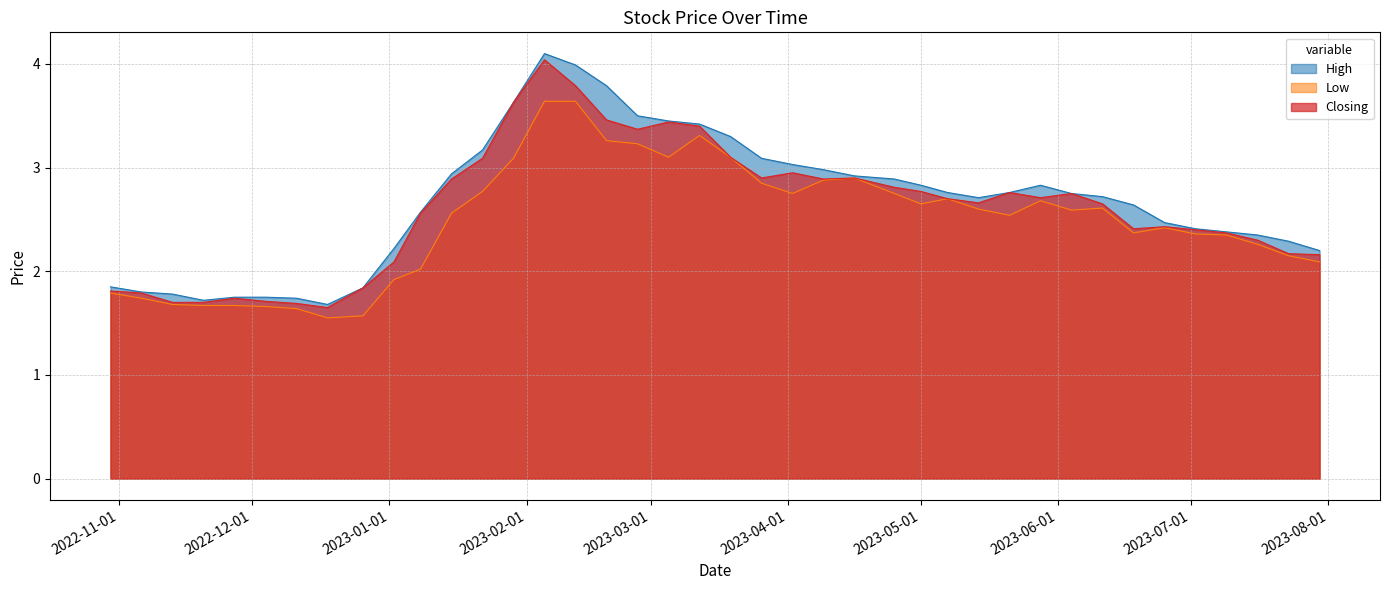

What is the difference between the maximum and minimum values in the Low series?

2.1